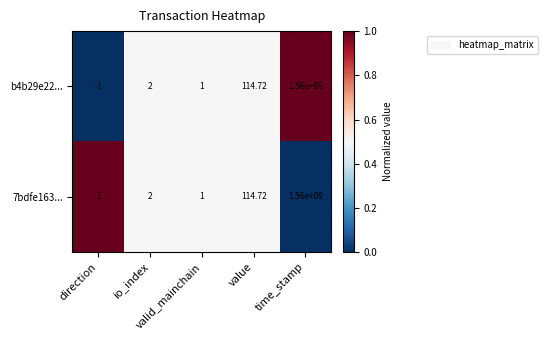

Between direction and io_index, which is larger?

io_index